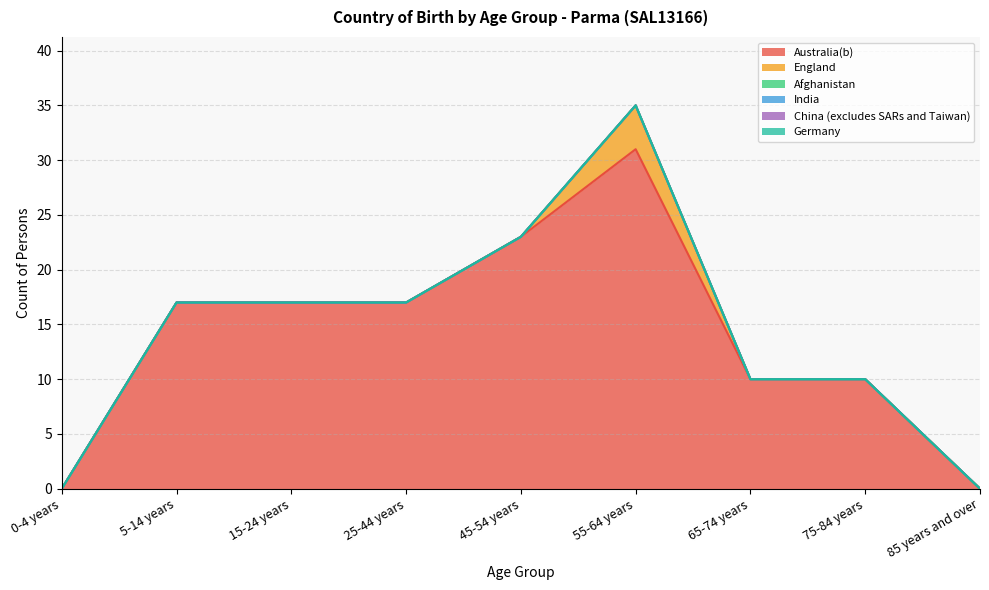

Does the chart display data point markers on the line(s)?

No